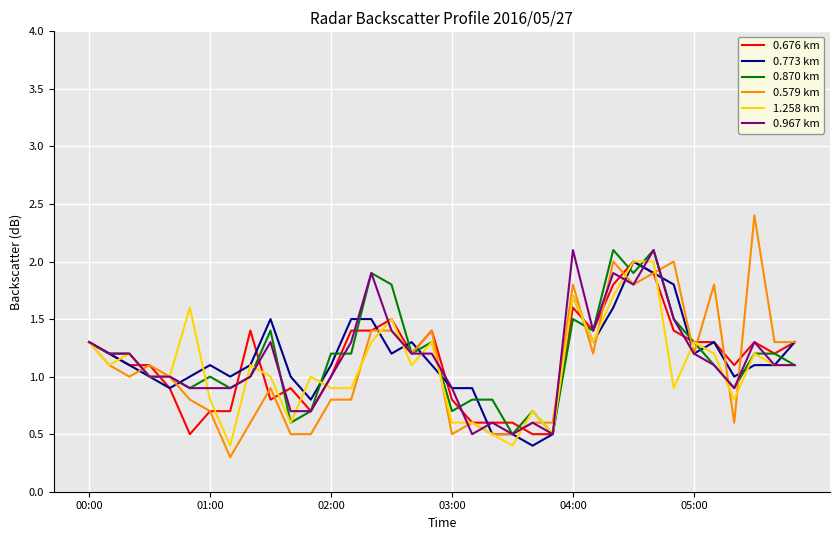

Which series has the widest spread of values?

0.579 km